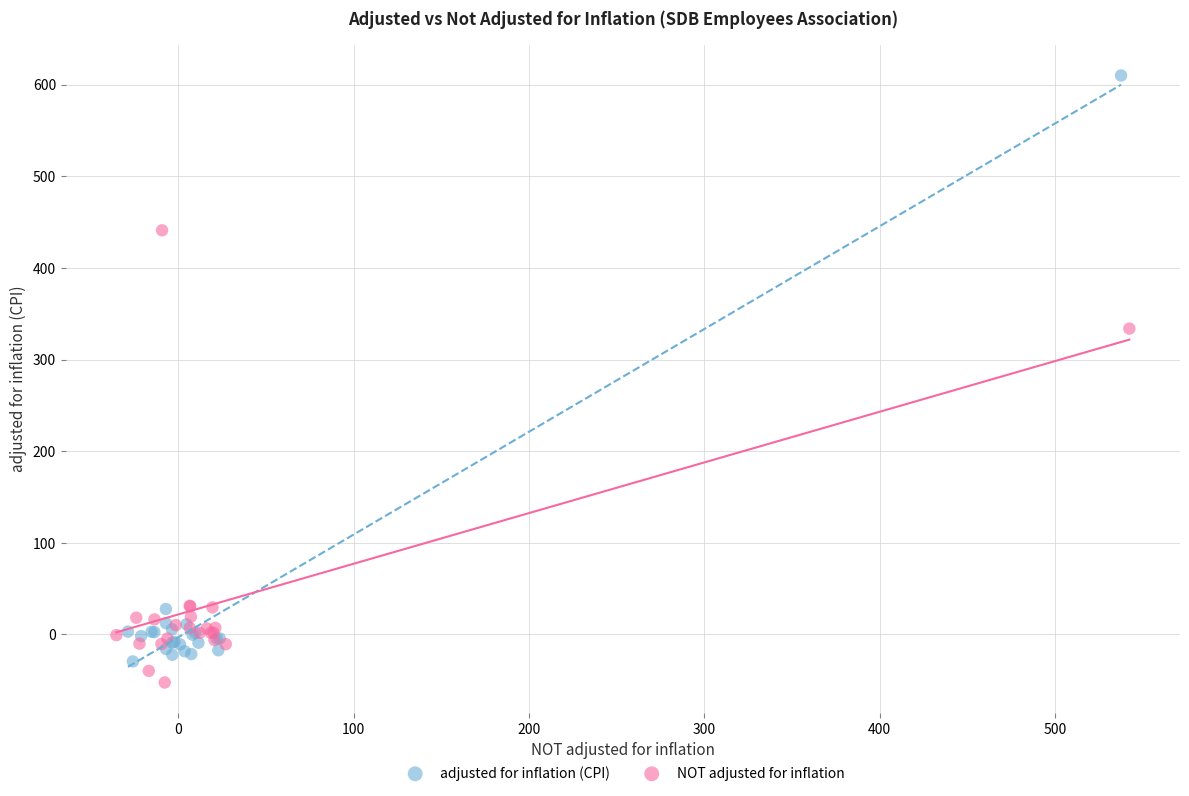

Which series has the largest Y range (max minus min)?

adjusted for inflation (CPI)